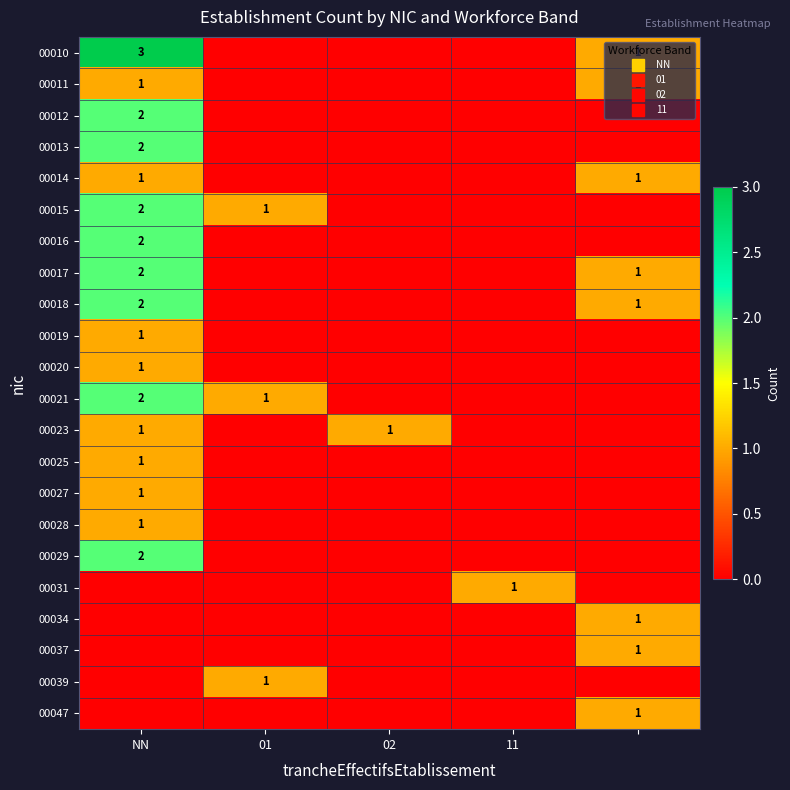

How many series are shown in this chart?

22